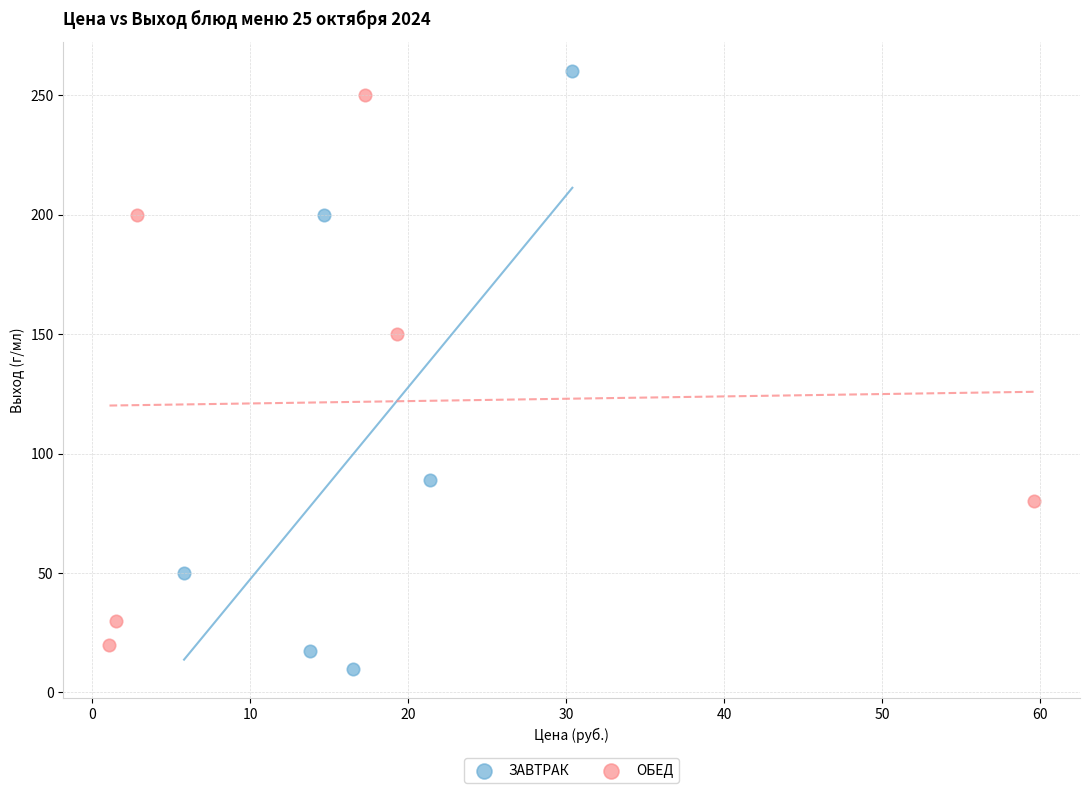

Which series reaches the minimum Y coordinate?

ЗАВТРАК